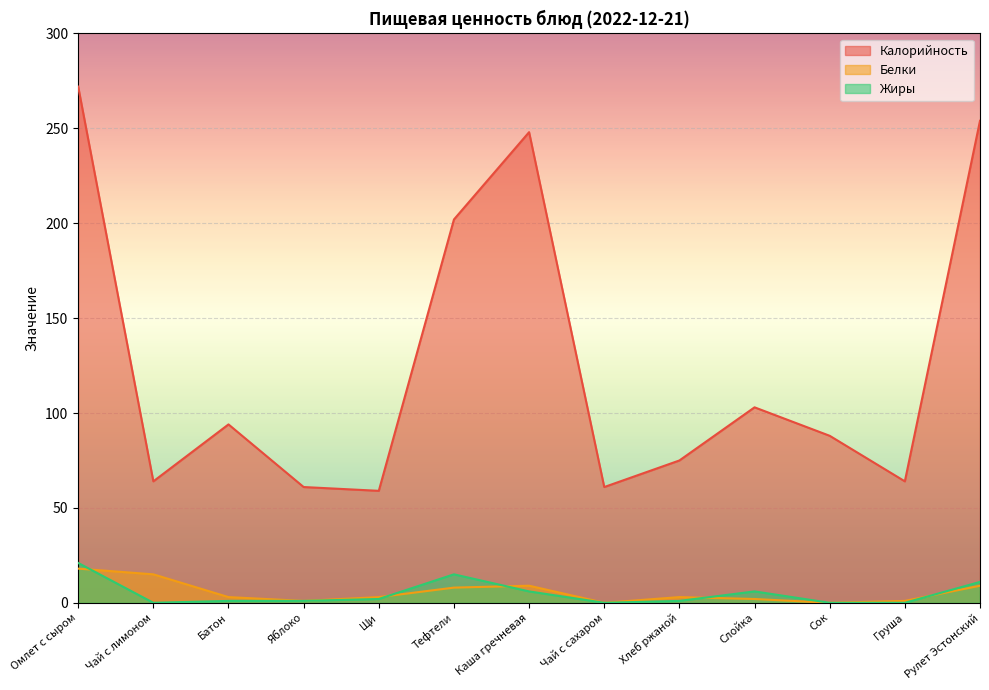

Where is the first local minimum for Белки?

Яблоко